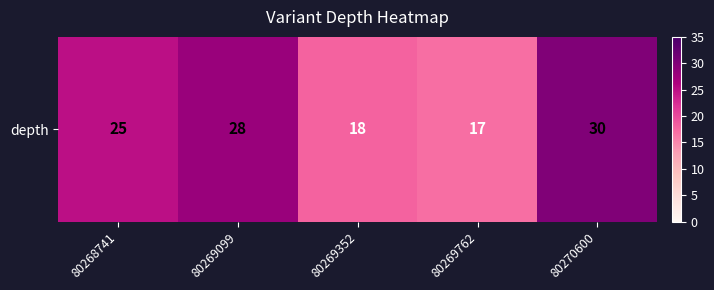

The value at 80268741 is 25. True or false?

True